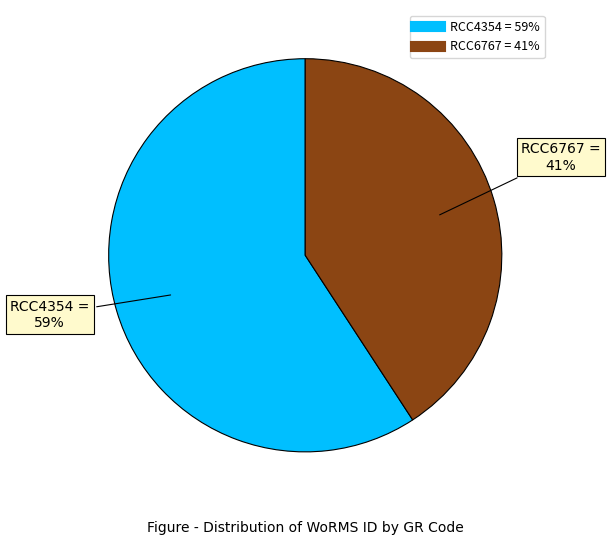

Approximately how many times larger is the value at RCC6767 compared to RCC4354?

0.7